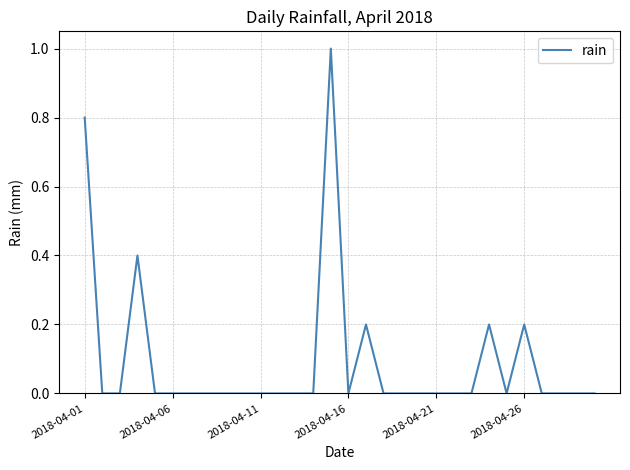

What is the difference between the maximum and minimum values?

1.0